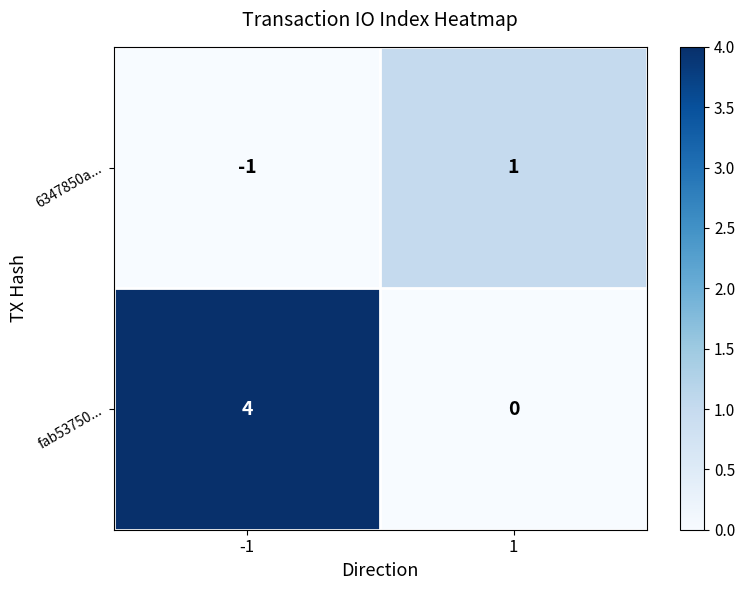

At which category does the chart reach its peak across all series?

-1